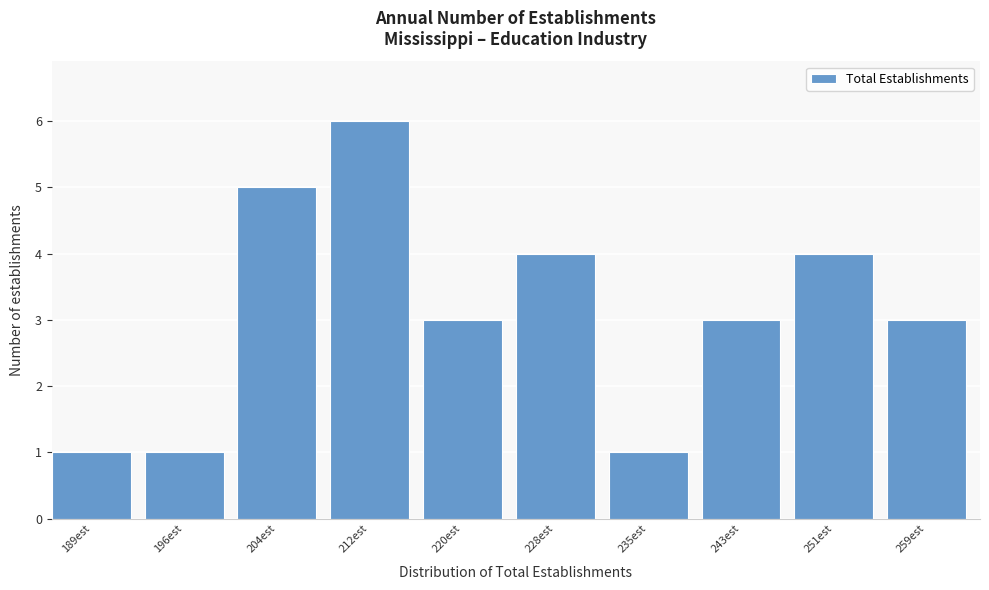

Reading left to right, extract all data points from this chart.

189est=1	196est=1	204est=5	212est=6	220est=3	228est=4	235est=1	243est=3	251est=4	259est=3